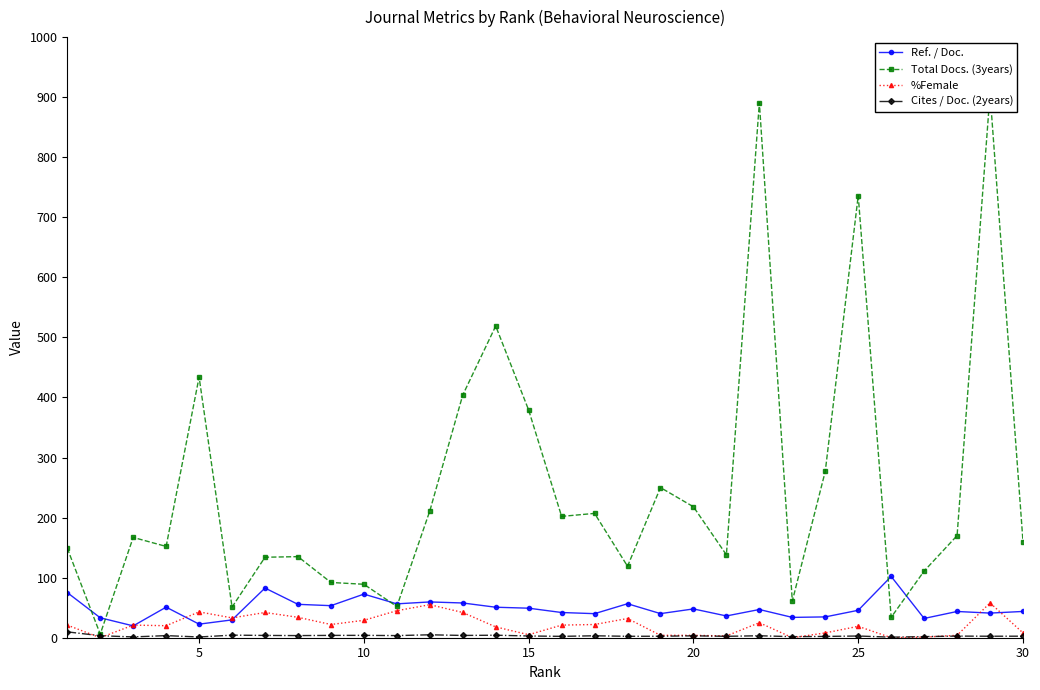

What is the maximum value for Ref. / Doc.?

102.0